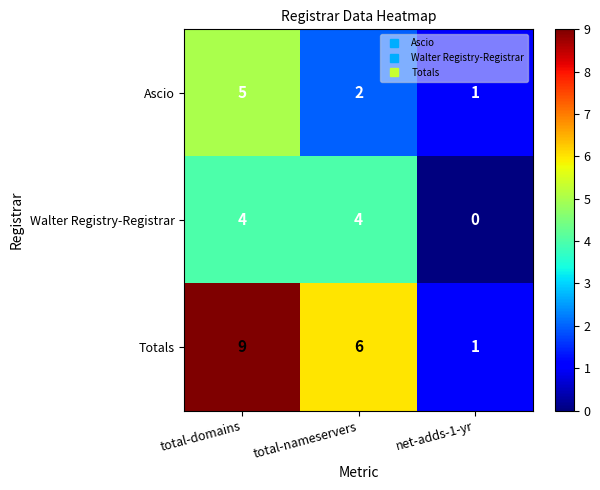

What is the difference between the highest and lowest values at total-nameservers?

4